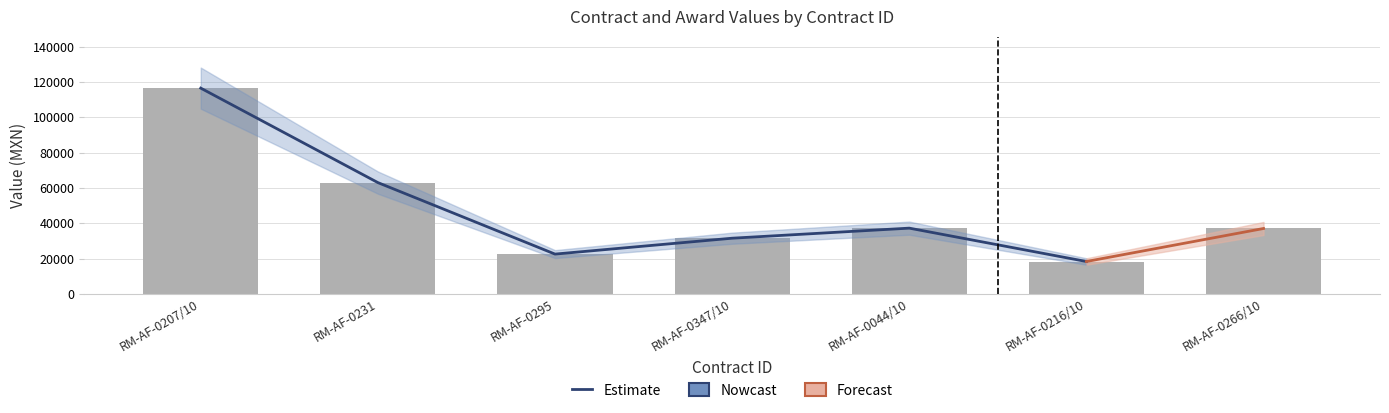

What position from the right is RM-AF-0266/10?

1